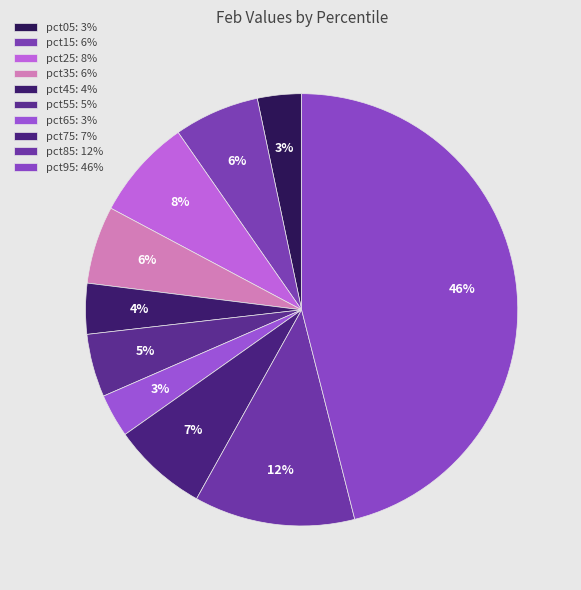

To the nearest percent, what percentage of the pie is pct15?

6%